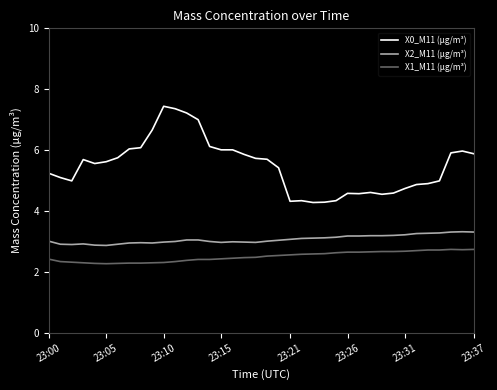

Which series has the largest range (max minus min)?

X0_M11 (μg/m³)